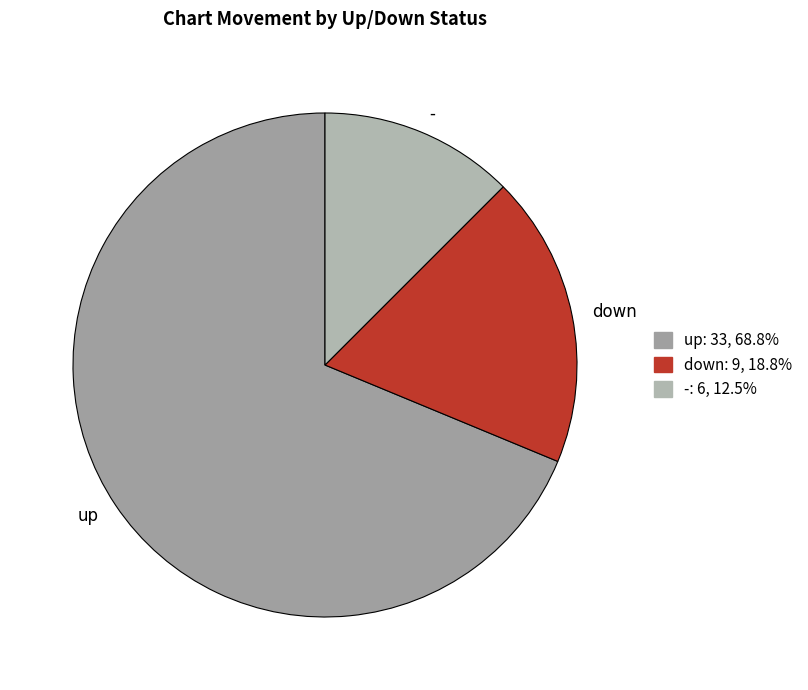

Rank the categories by value from highest to lowest.

up, down, -